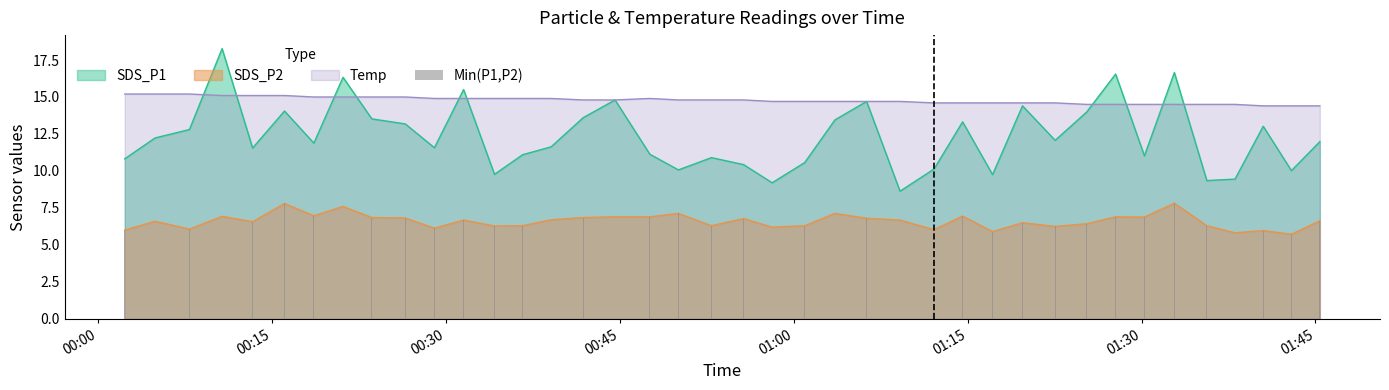

Does the chart contain stacked bars?

No